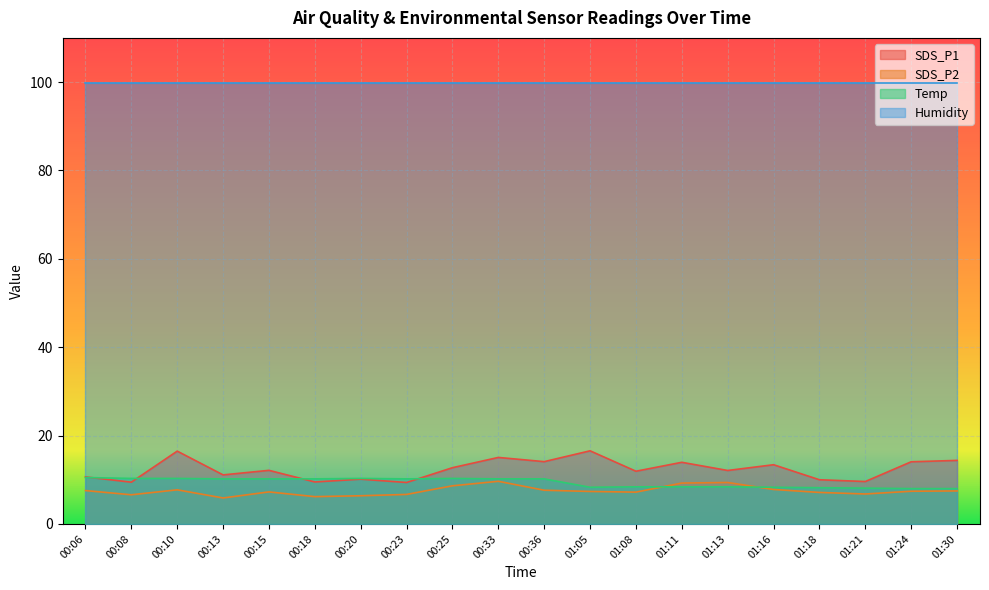

What is the value of the SDS_P1 point at the 1st from the left?

10.7